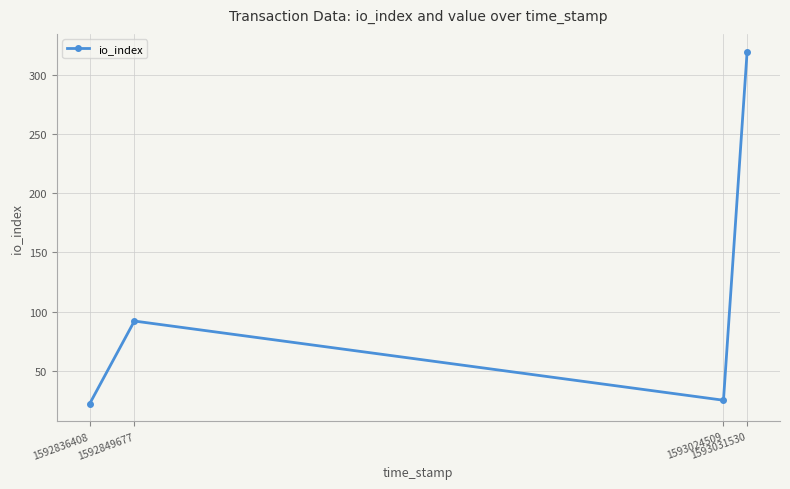

Reading left to right, extract all data points from this chart.

22	92	25	320